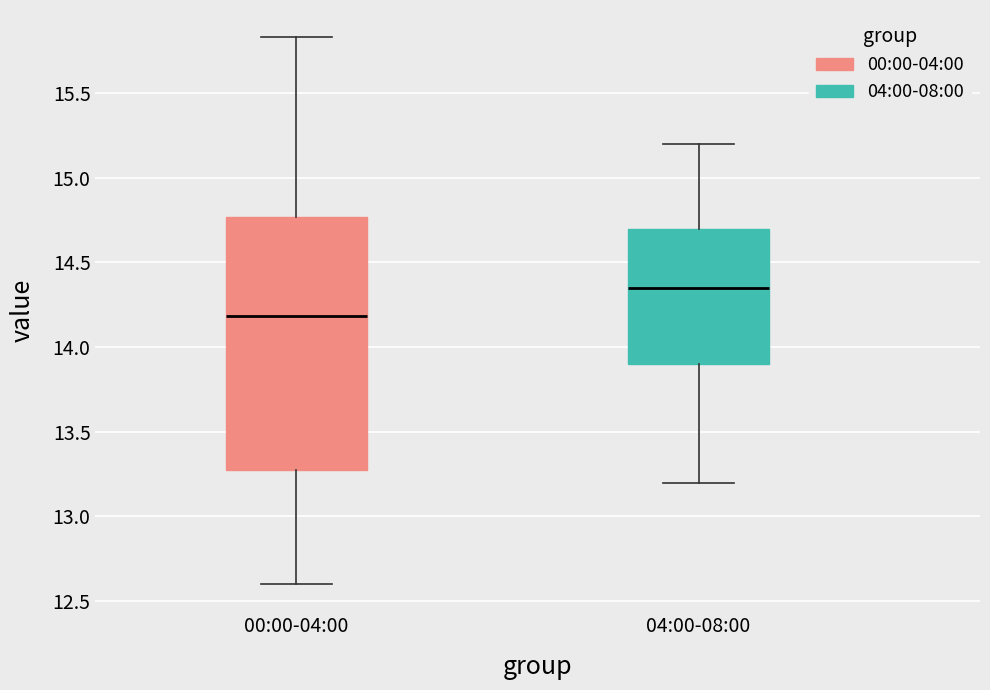

Where does the lower whisker of the box for 00:00-04:00 end on the y-axis? The values are not printed on the chart, so give them approximately, as read against the axis.

12.60